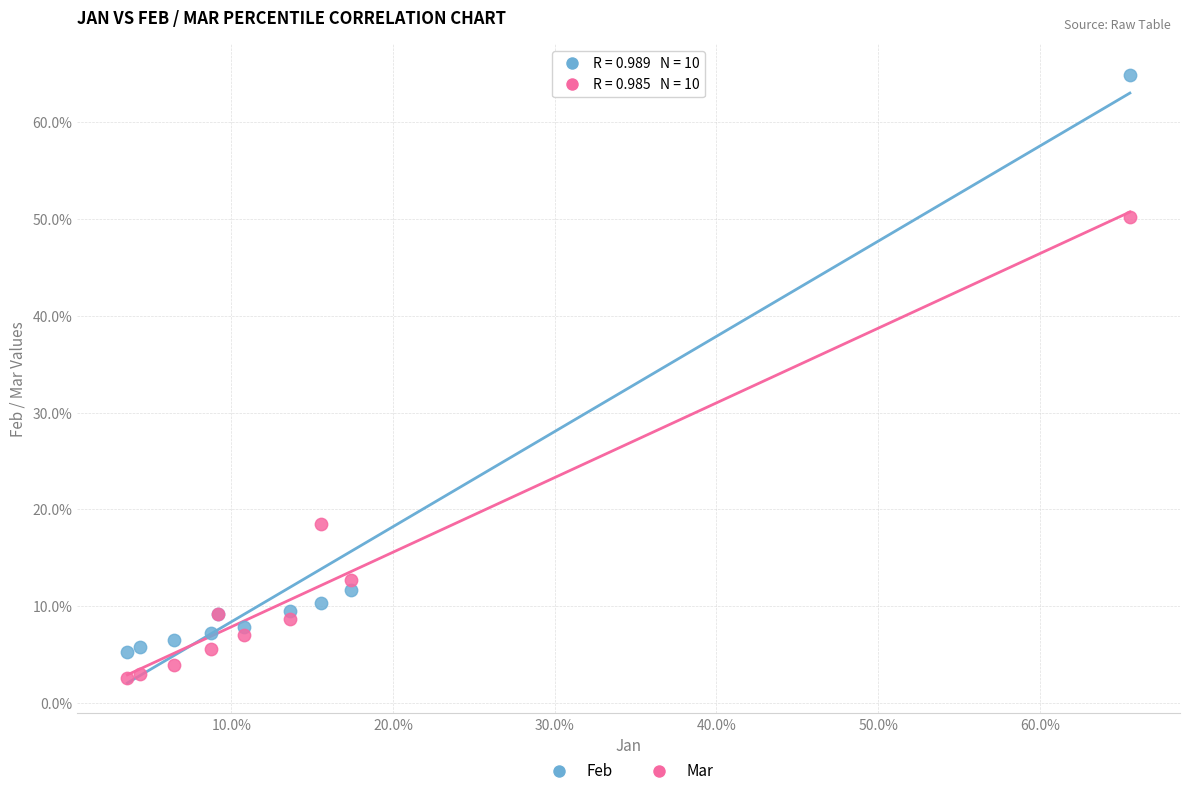

Which series has the widest spread of Y values?

Feb